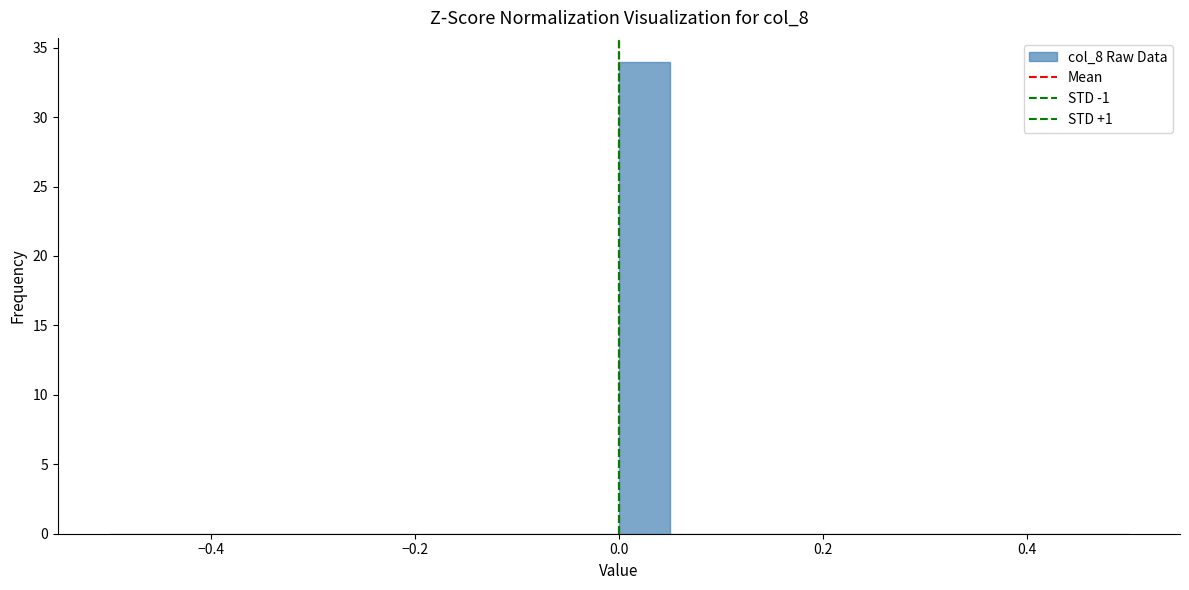

Read against the x-axis, roughly where is the centre of the tallest bar?

0.02